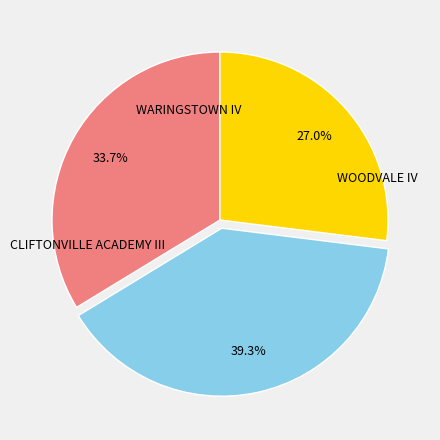

Which category has the biggest portion of the pie?

CLIFTONVILLE ACADEMY III